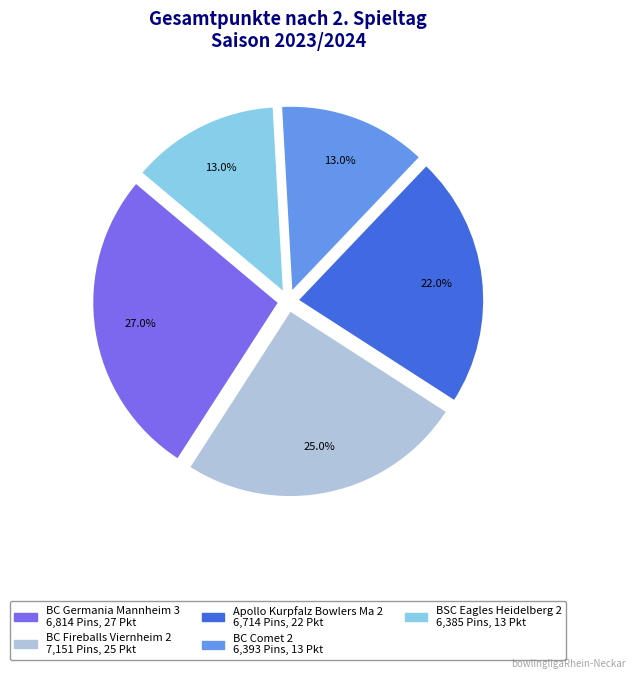

What portion of the pie excludes BC Germania Mannheim 3?

73.0%